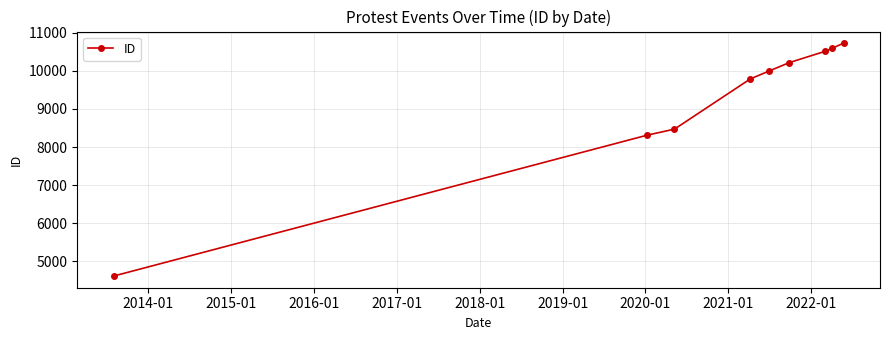

What is the average value?

9248